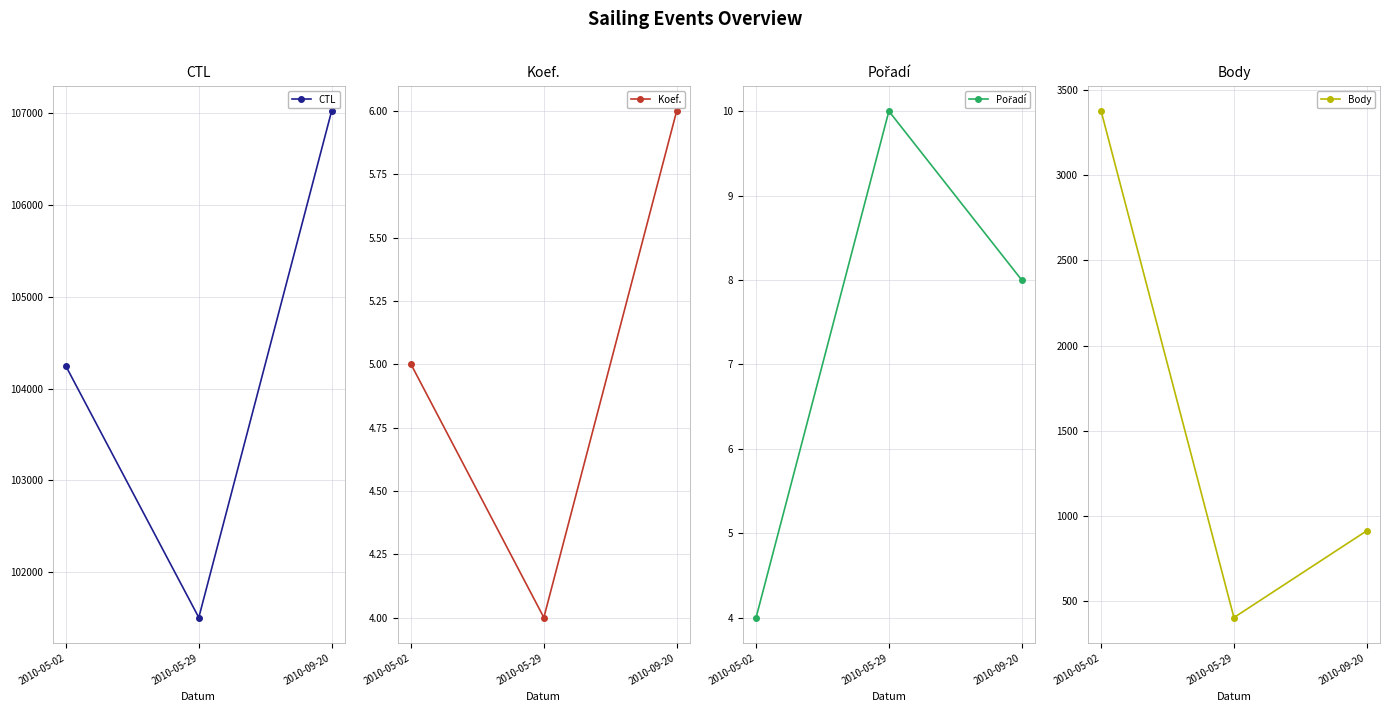

List the series in order of their peak value, highest first.

CTL, Body, Pořadí, Koef.